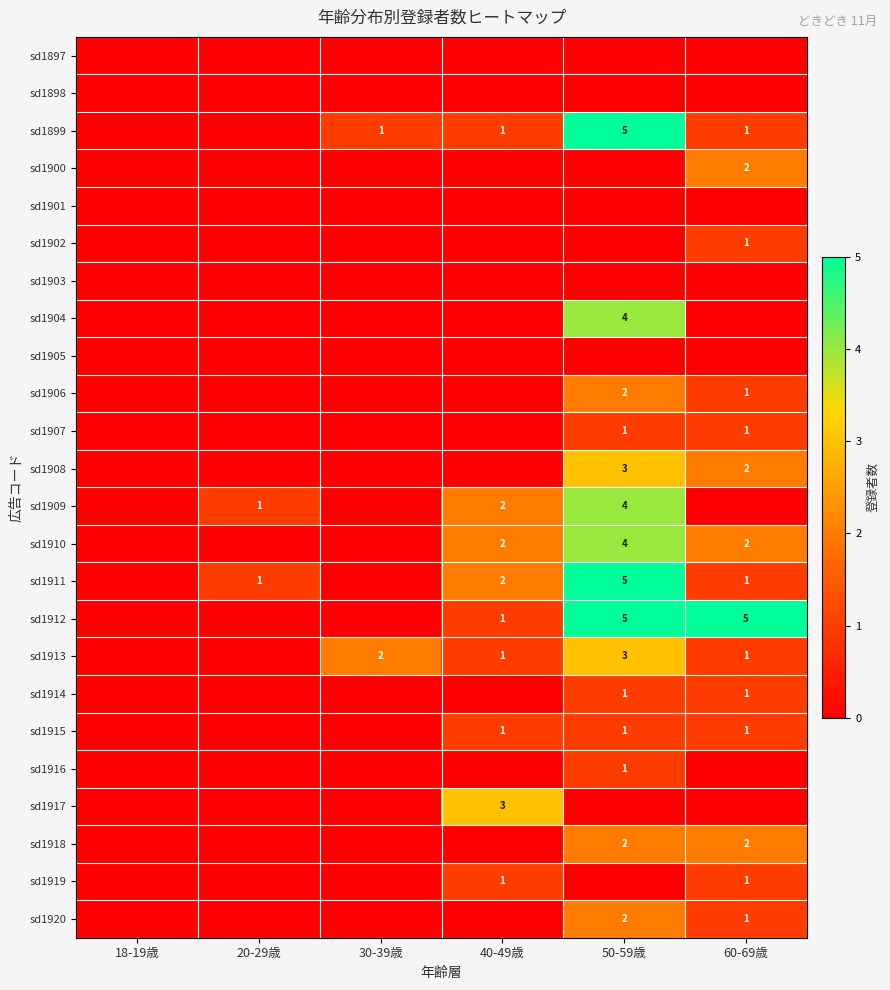

The value of sd1915 at 50-59歳 is 1. True or false?

True